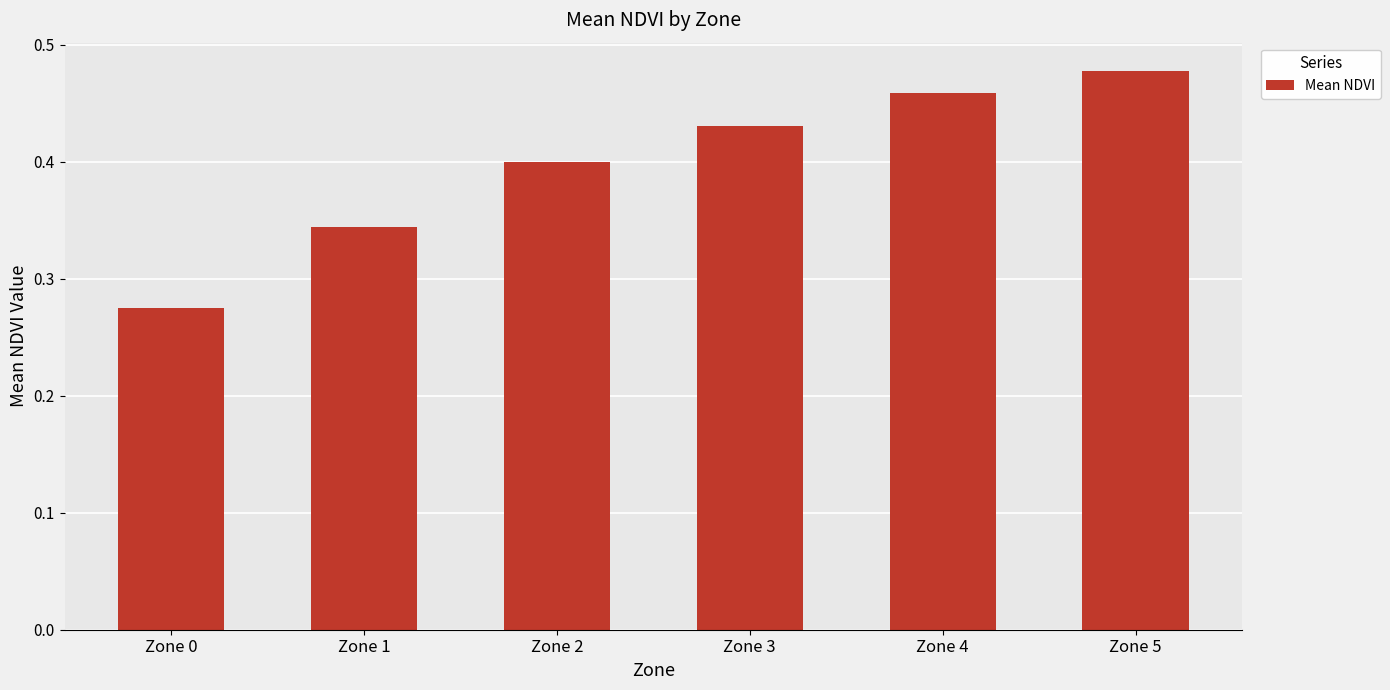

Which category has the highest value across all series?

Zone 5